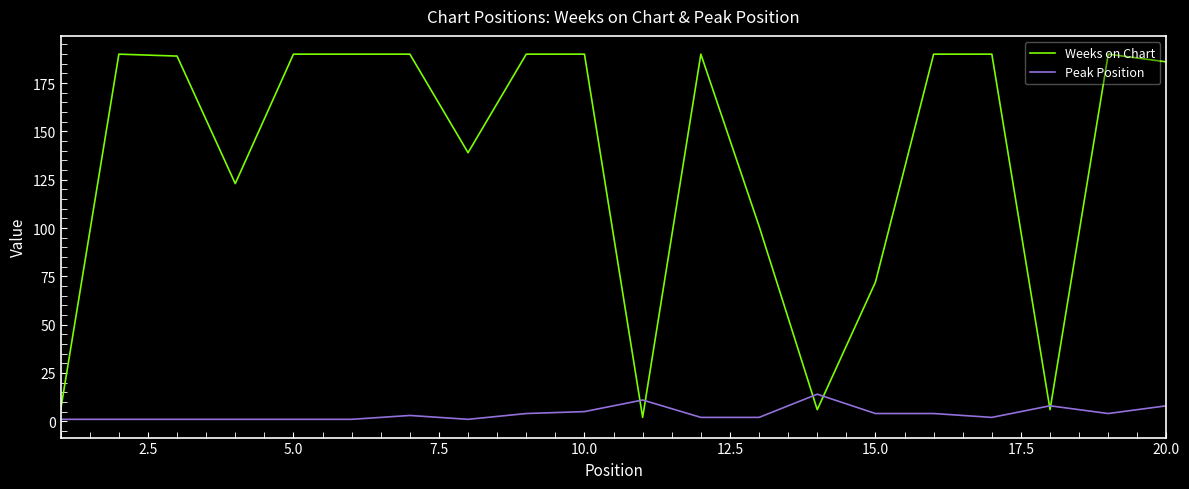

In Weeks on Chart, how many points are lower than both neighbors (excluding endpoints)?

5